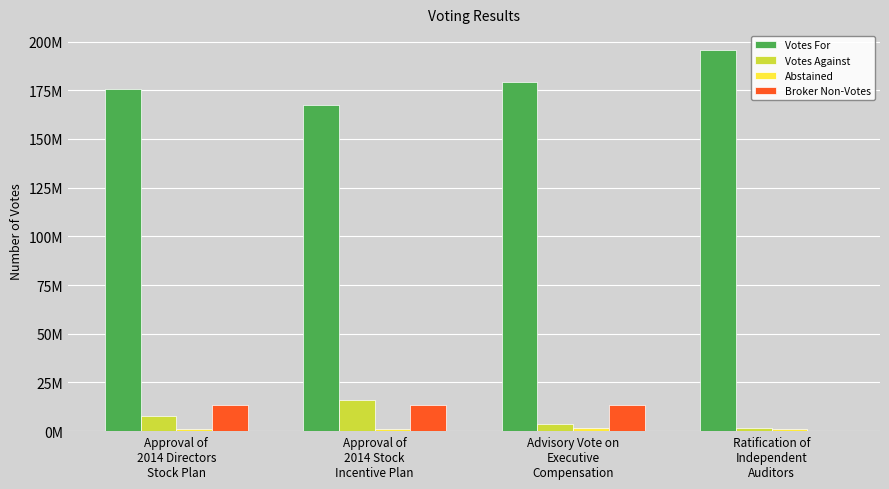

How many Votes Against values are between 3580079 and 16027276?

3